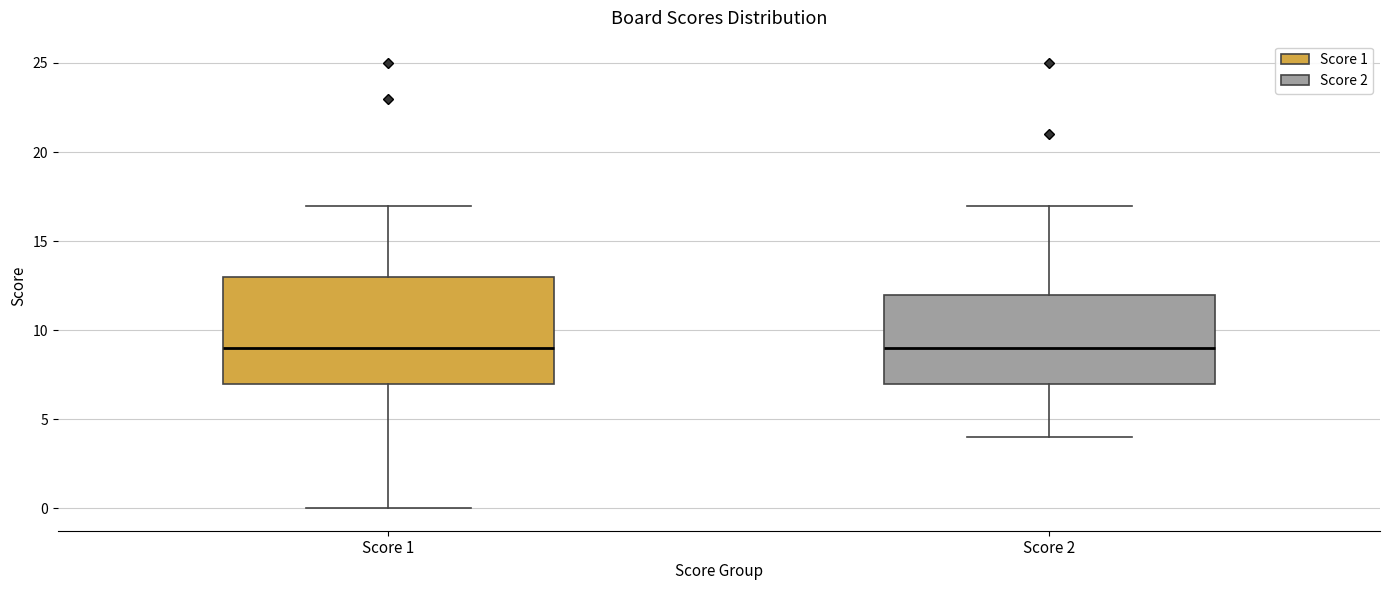

Reading left to right, read every box against the y-axis: the position of its median line, the range the box covers, and the ends of its whiskers. The values are not printed on the chart, so give them approximately, as read against the axis.

Score 1: median 9, box 7 to 13, whiskers 0 to 17
Score 2: median 9, box 7 to 12, whiskers 4 to 17